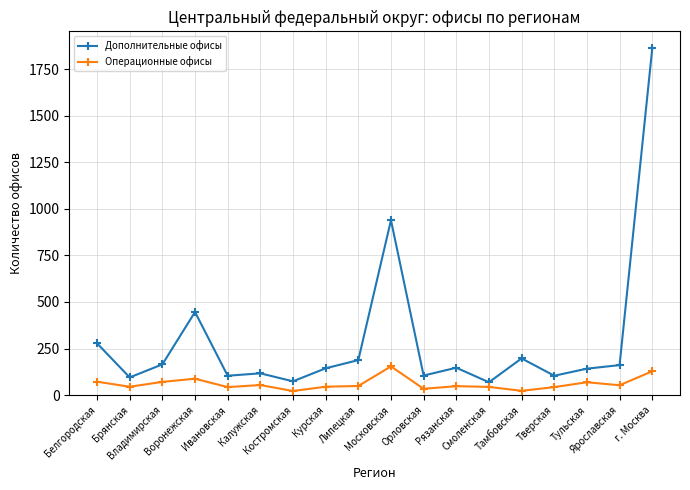

True or false: Дополнительные офисы has more than 0 points higher than both neighbors.

True